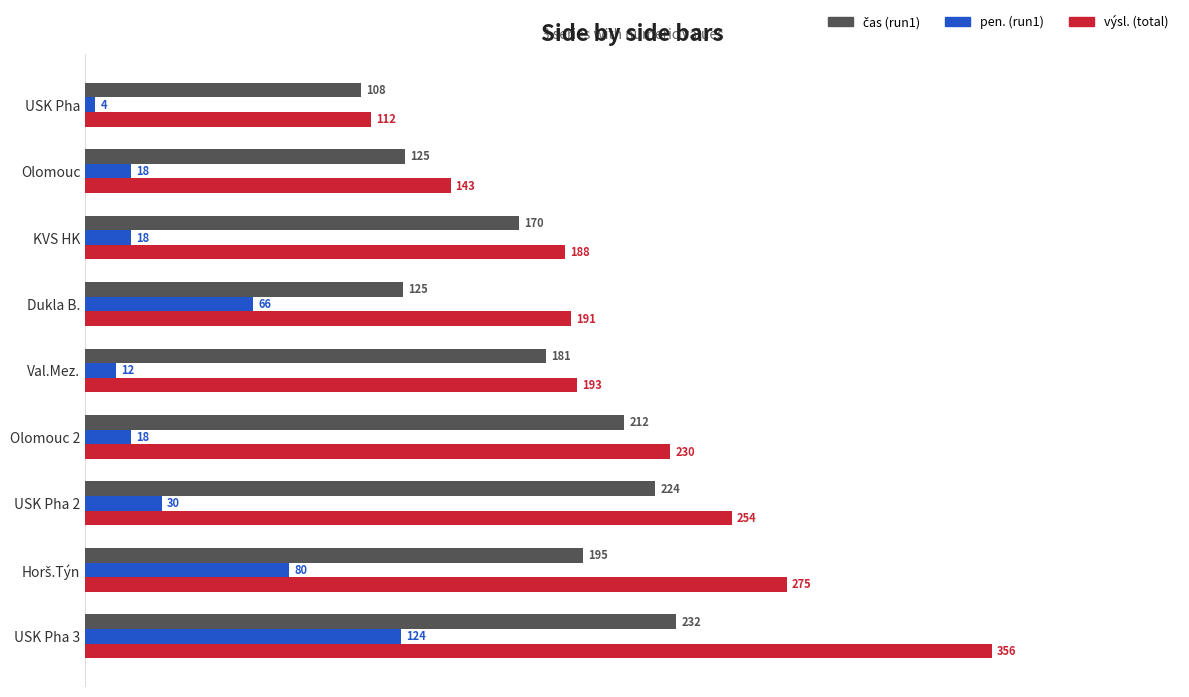

How many values in the výsl. (total) series exceed 193?

5